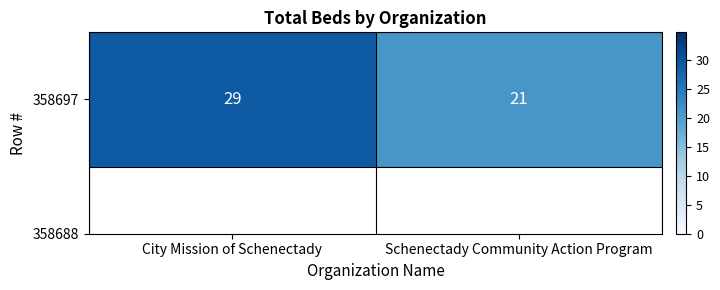

List the labels in order of value, smallest first.

Schenectady Community Action Program, City Mission of Schenectady